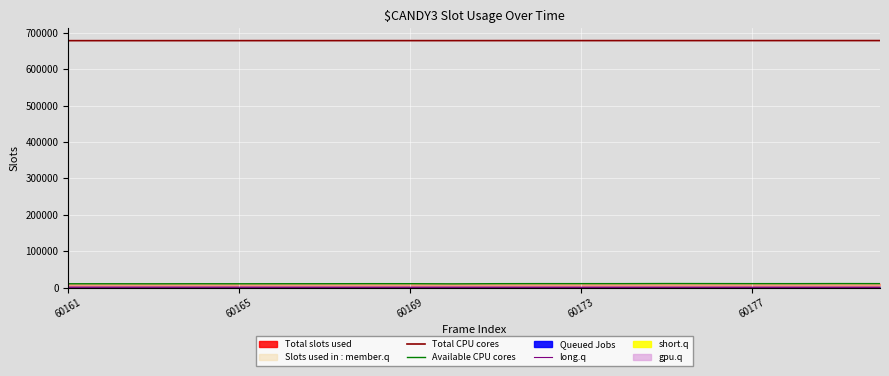

How many lines are shown in the chart?

3